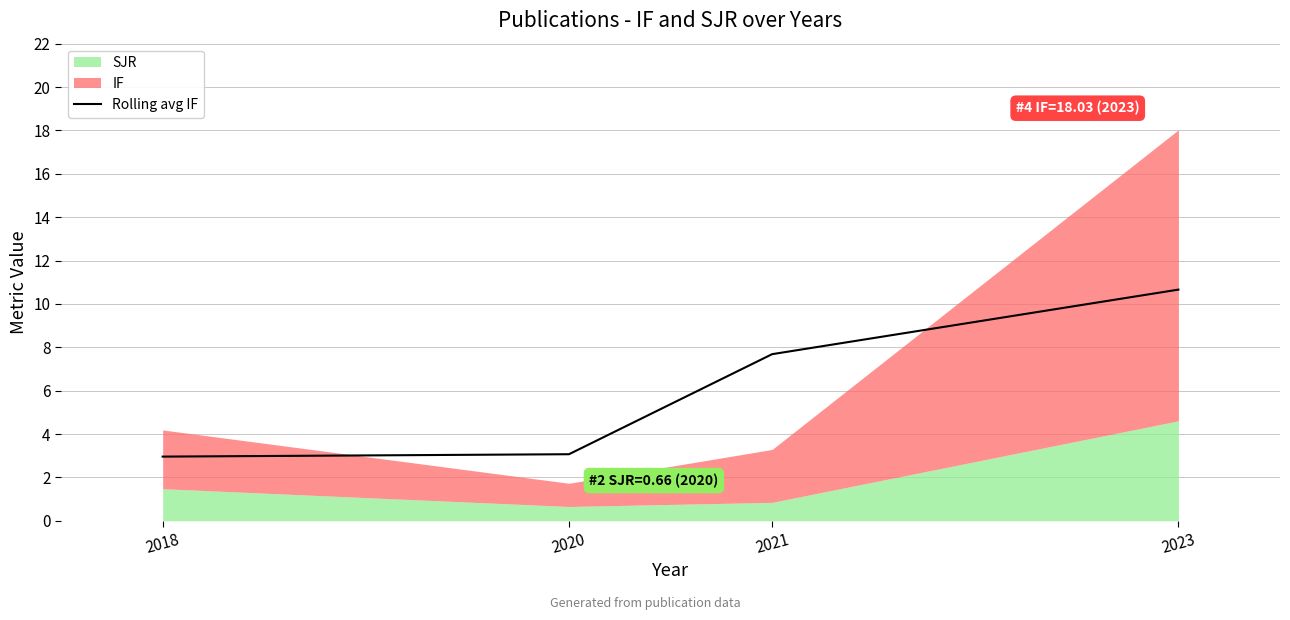

True or false: Rolling avg IF has a value of 10.5 at 2021.

False